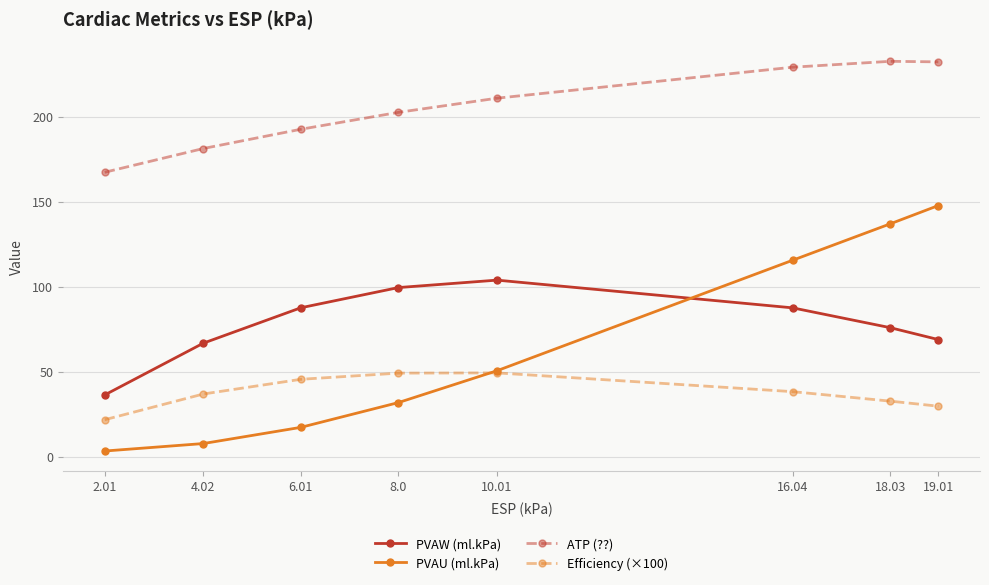

What is the highest value of the Efficiency (×100) series?

49.2